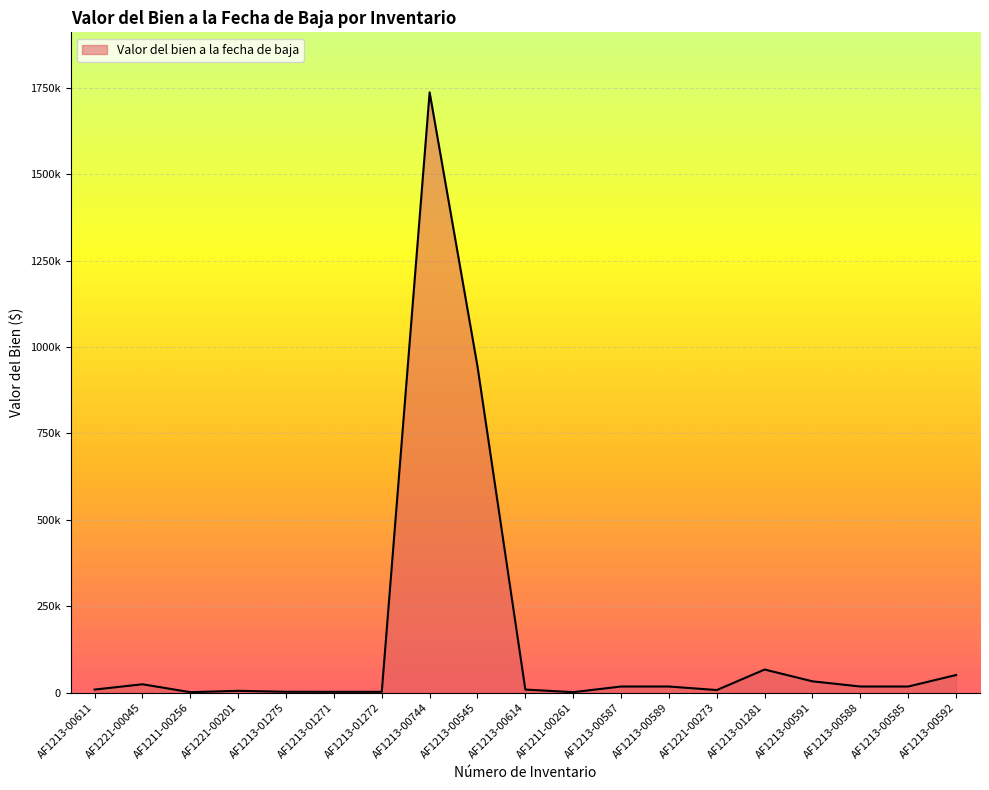

Does the chart have visible grid lines?

Yes